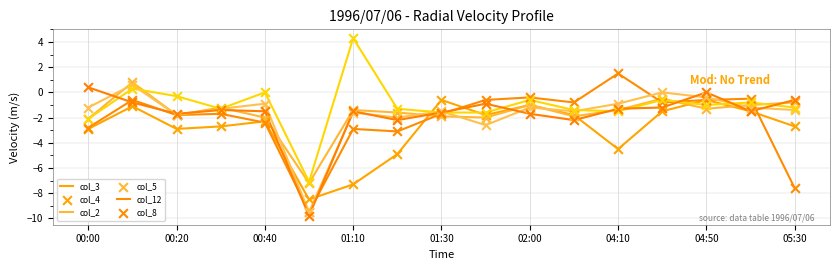

How many lines are shown in the chart?

6